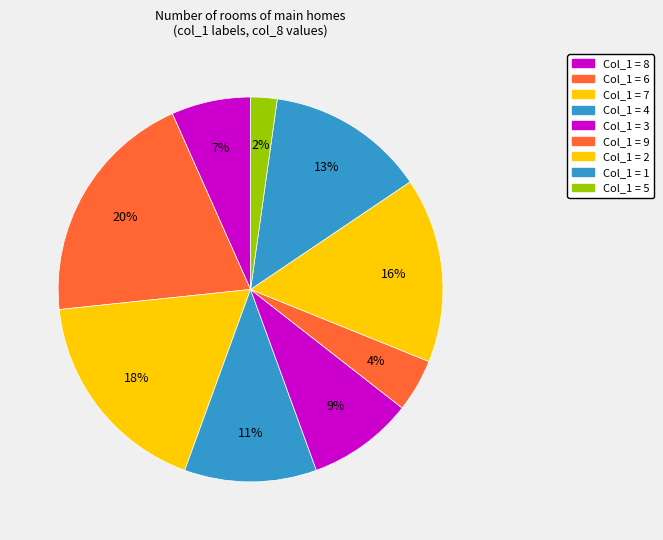

Rank the categories by value from highest to lowest.

6, 7, 2, 1, 4, 3, 8, 9, 5